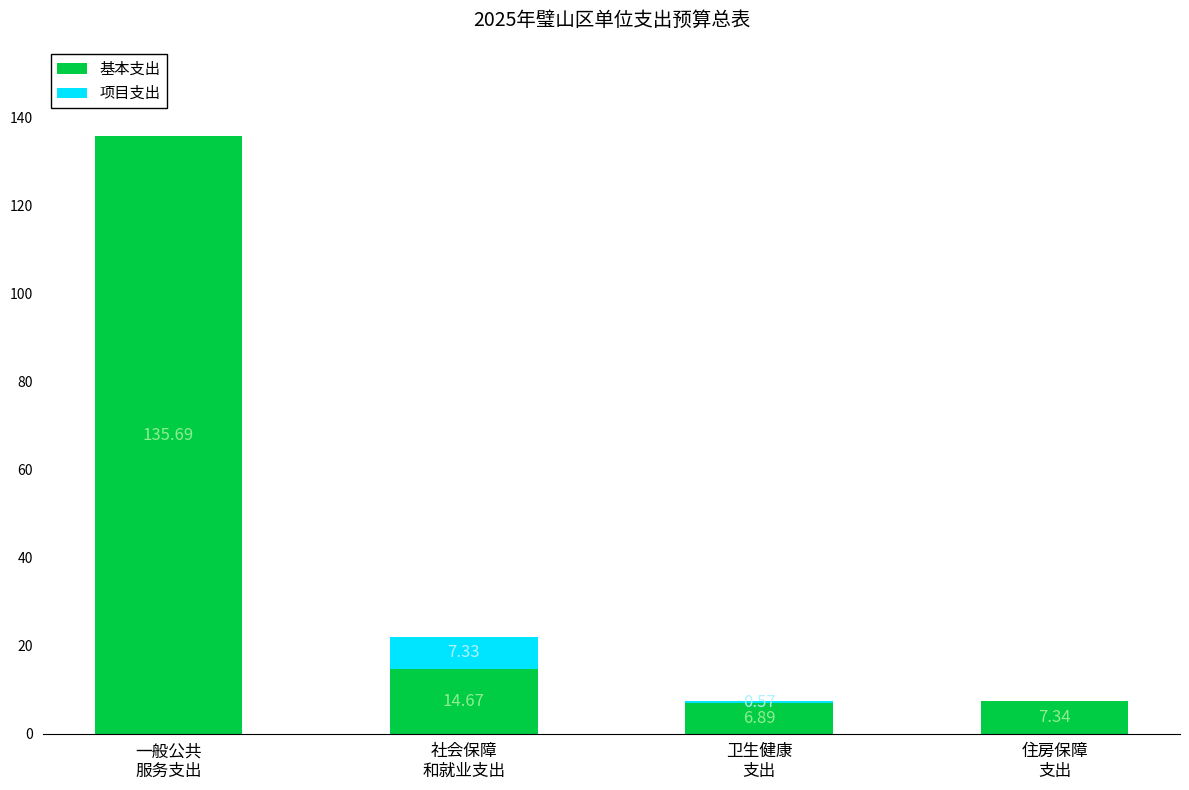

How many categories are shown in the chart?

4